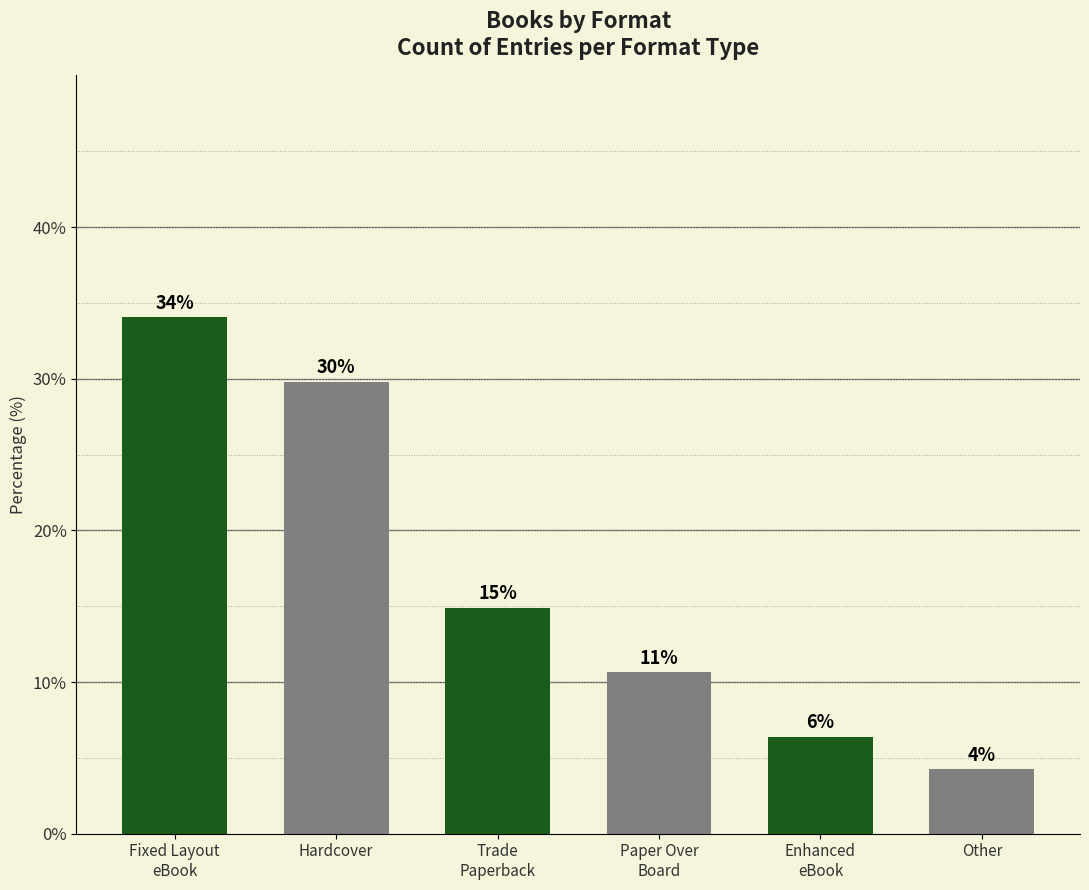

What position from the right is Fixed Layout
eBook?

6